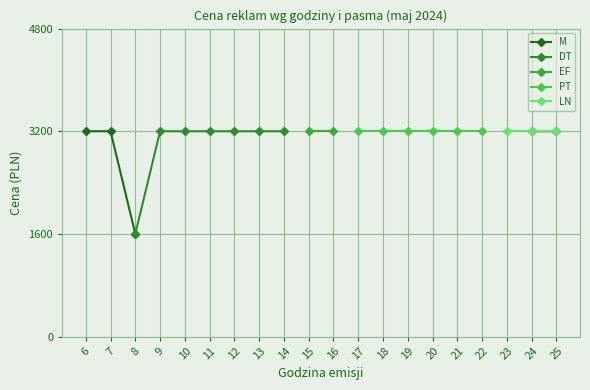

True or false: DT and PT cross at least once.

False